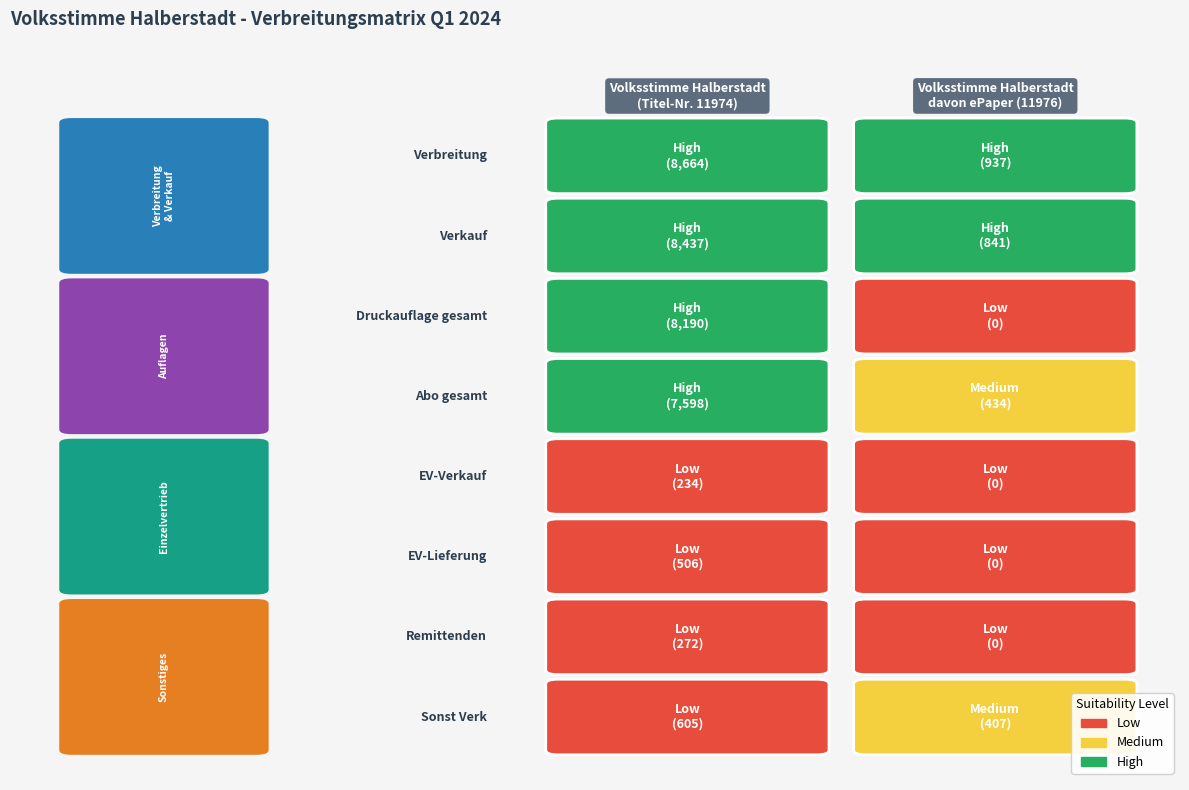

Reading left to right, transcribe all the data shown in this chart.

11974: 0=8664	1=8437	2=8190	3=7598	4=234	5=506	6=272	7=605
11976: 0=937	1=841	2=0	3=434	4=0	5=0	6=0	7=407